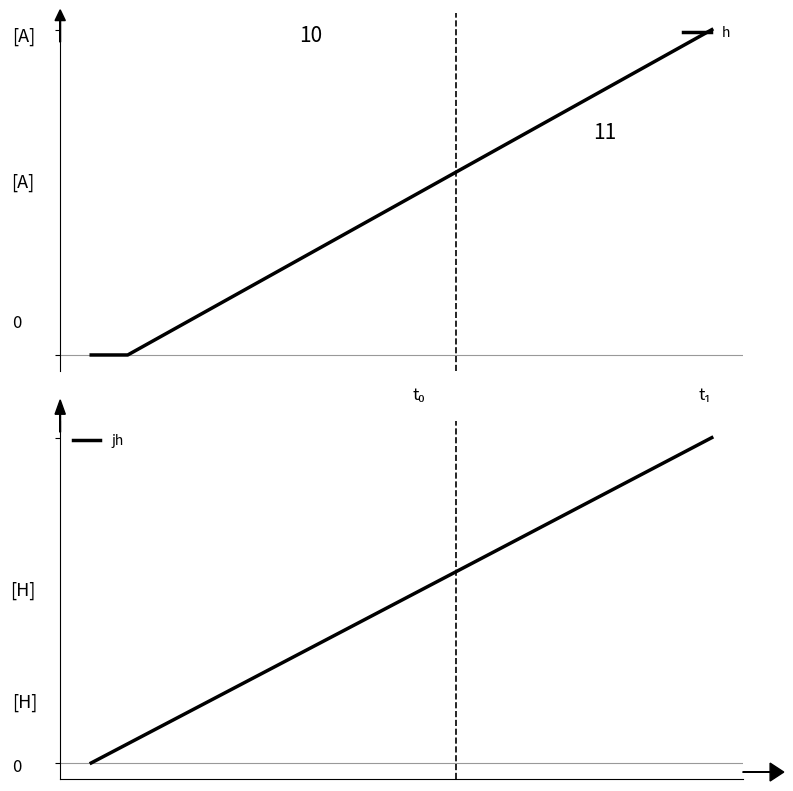

Rank the series at 1 from highest to lowest value.

h, jh